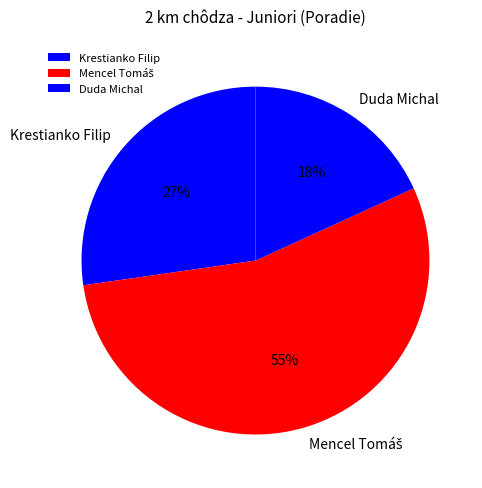

Does Duda Michal account for over 50% of the chart?

No